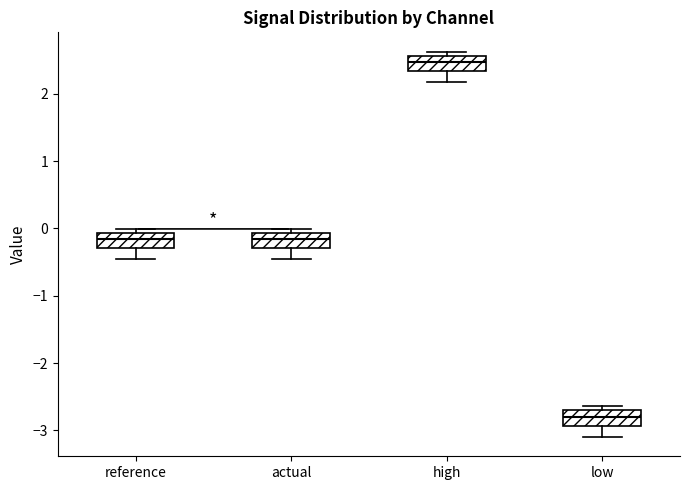

Reading left to right, transcribe this box plot: for each box, give where its median line is, the range the box spans, and where its two whiskers end, as read against the y-axis. The values are not printed on the chart, so give them approximately, as read against the axis.

reference: median -0.2, box -0.3 to -0.1, whiskers -0.5 to 0.0
actual: median -0.2, box -0.3 to -0.1, whiskers -0.5 to 0.0
high: median 2.5, box 2.3 to 2.6, whiskers 2.2 to 2.6 (just above the box's upper edge)
low: median -2.8, box -2.9 to -2.7, whiskers -3.1 to -2.6